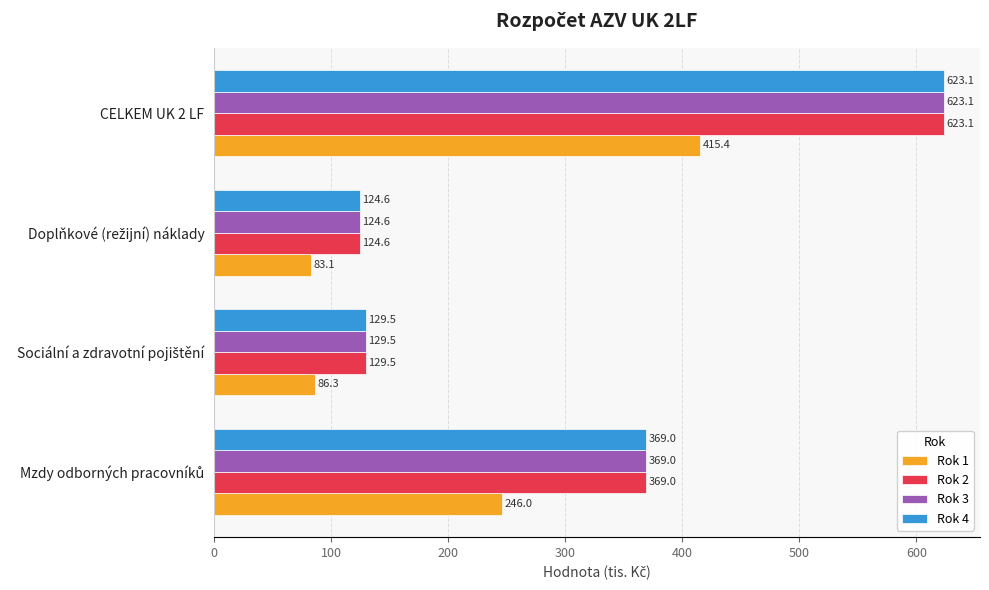

Is it true that Rok 3 equals 920.0 at CELKEM UK 2 LF?

False